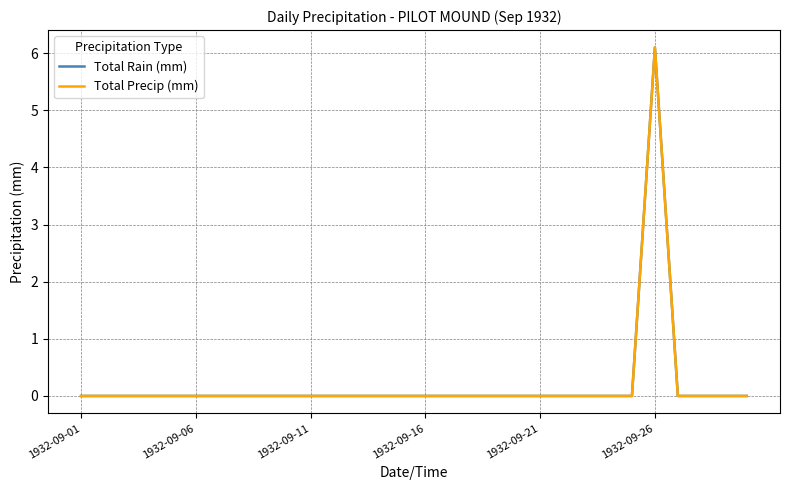

At which category does Total Precip (mm) reach its first local peak?

1932-09-26